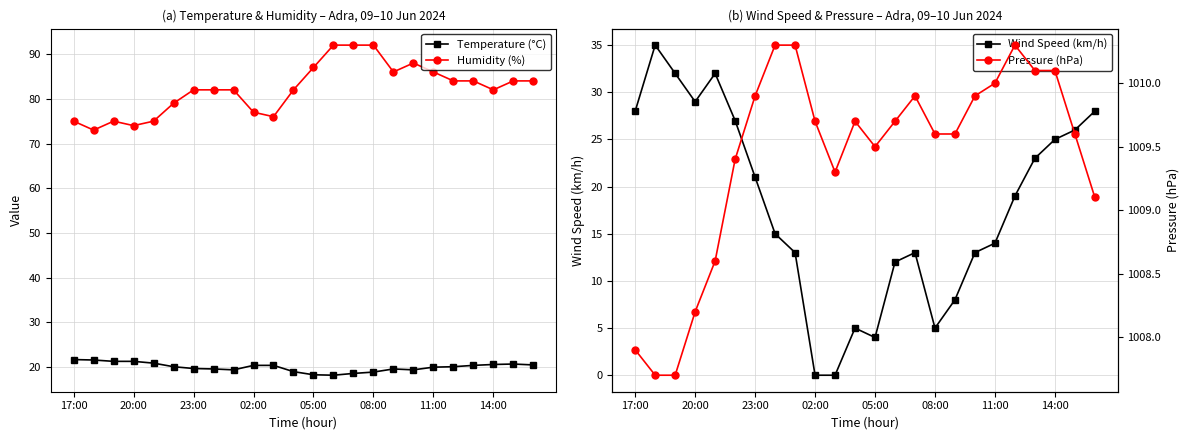

True or false: Pressure (hPa) and Wind Speed (km/h) cross at least once.

False